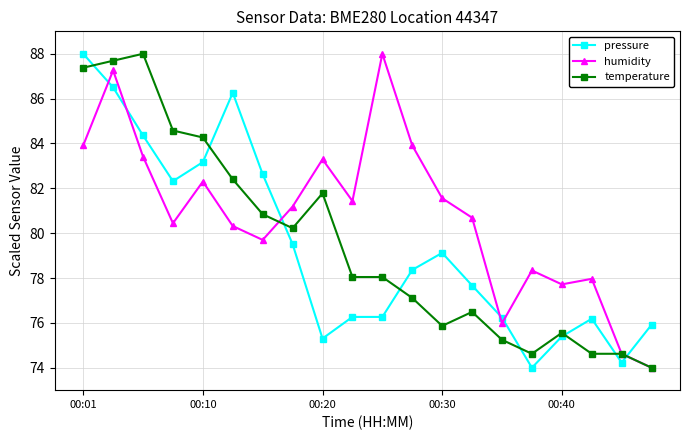

Is this an area chart (filled region under the line)?

No